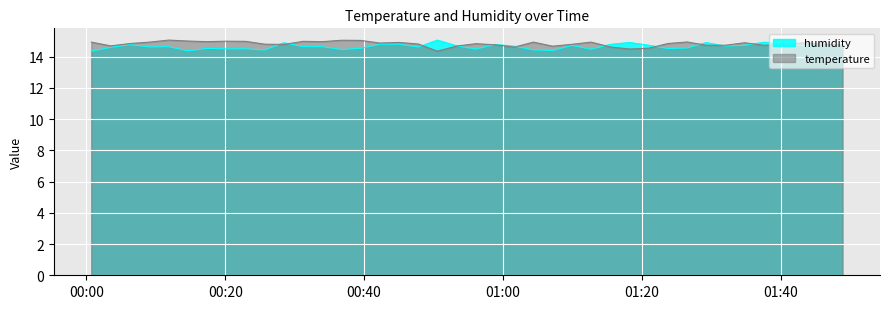

Which category has the highest value in the humidity series?

2023-02-18T00:50:33